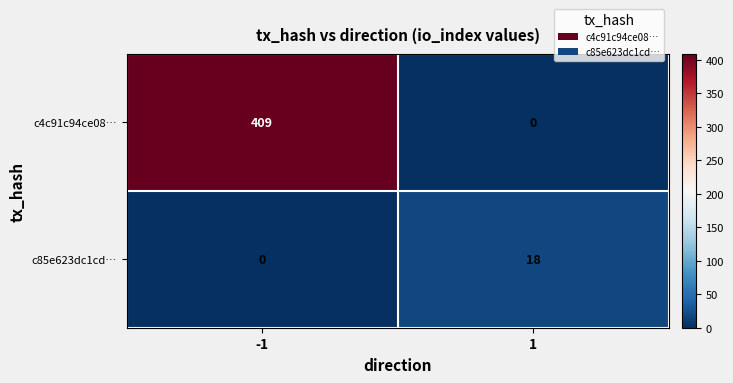

What is the highest value of the c85e623dc1cd… series?

18